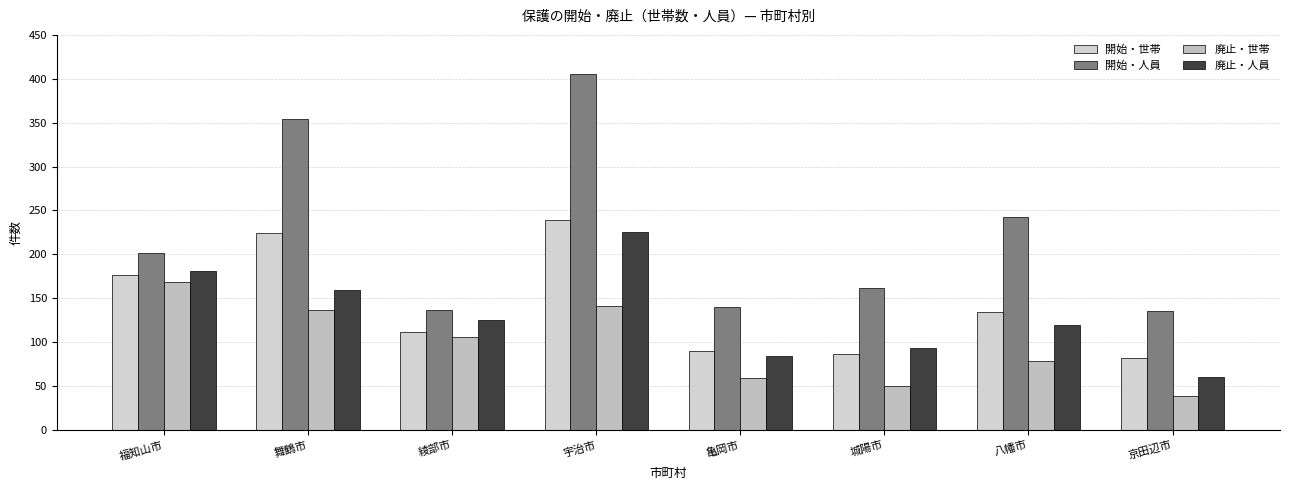

Where is 開始・世帯 nearest to the value 160?

福知山市